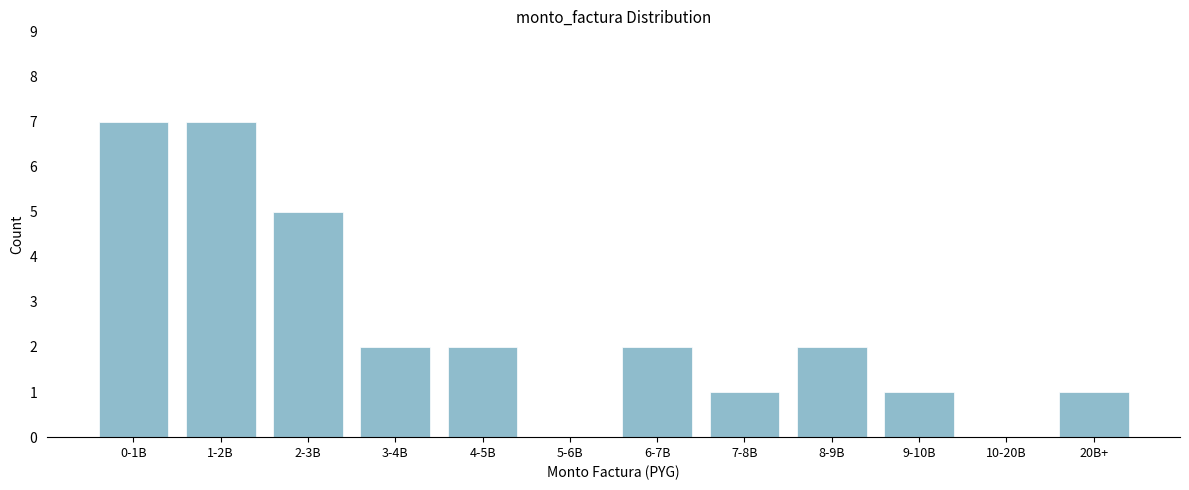

Reading right to left, what are all the values shown in this chart?

20B+=1	10-20B=0	9-10B=1	8-9B=2	7-8B=1	6-7B=2	5-6B=0	4-5B=2	3-4B=2	2-3B=5	1-2B=7	0-1B=7